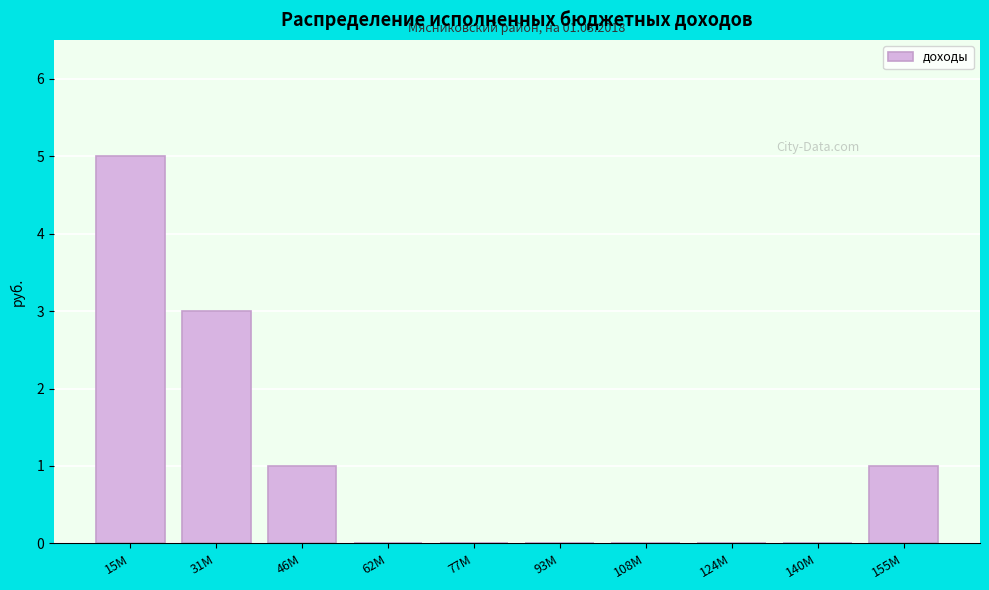

Reading right to left, transcribe all the data shown in this chart.

155M=1	140M=0	124M=0	108M=0	93M=0	77M=0	62M=0	46M=1	31M=3	15M=5